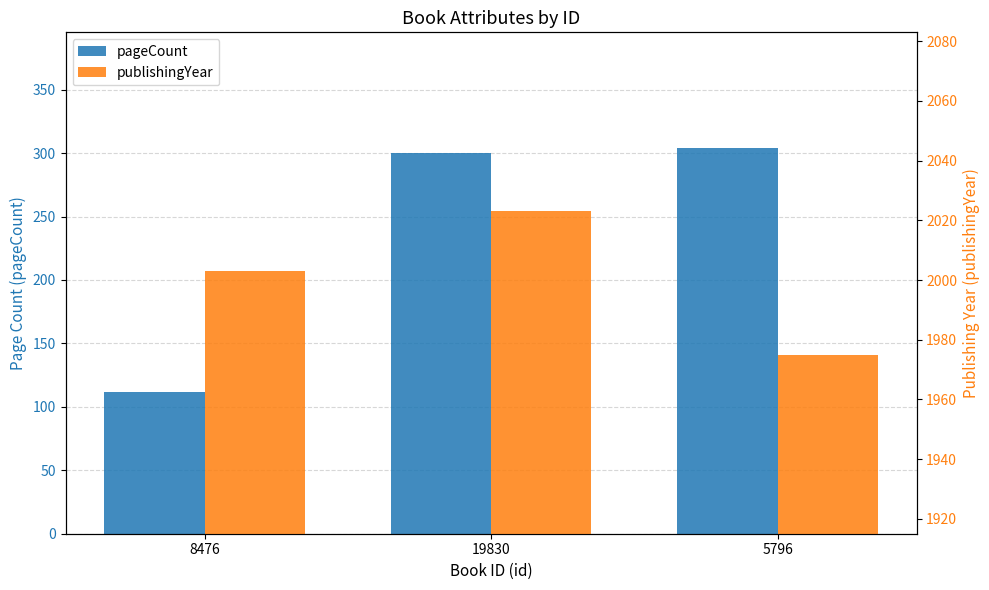

How many distinct data groups are displayed?

2